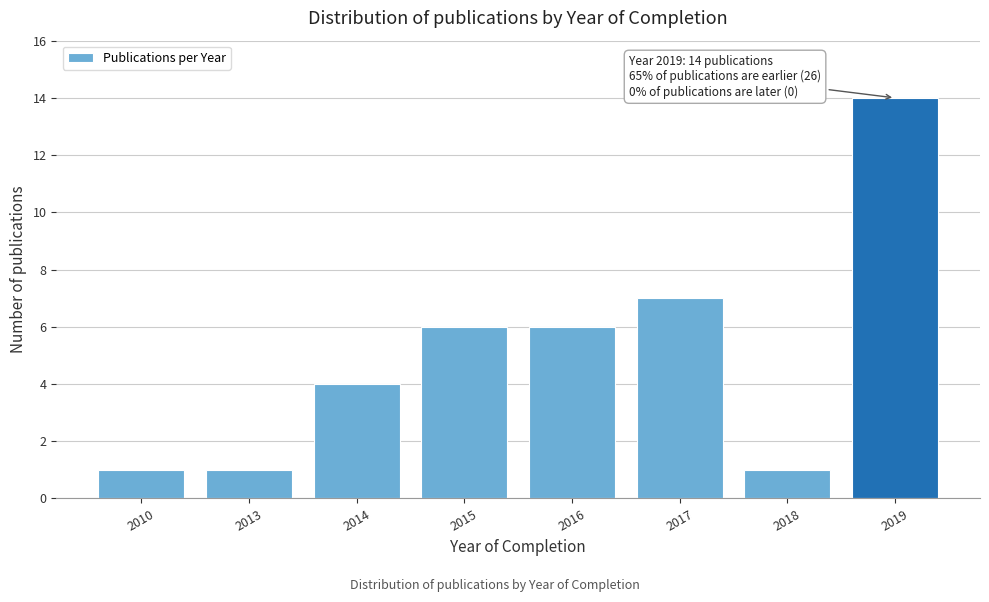

Reading left to right, list all the values displayed in this chart.

2010=1	2013=1	2014=4	2015=6	2016=6	2017=7	2018=1	2019=14